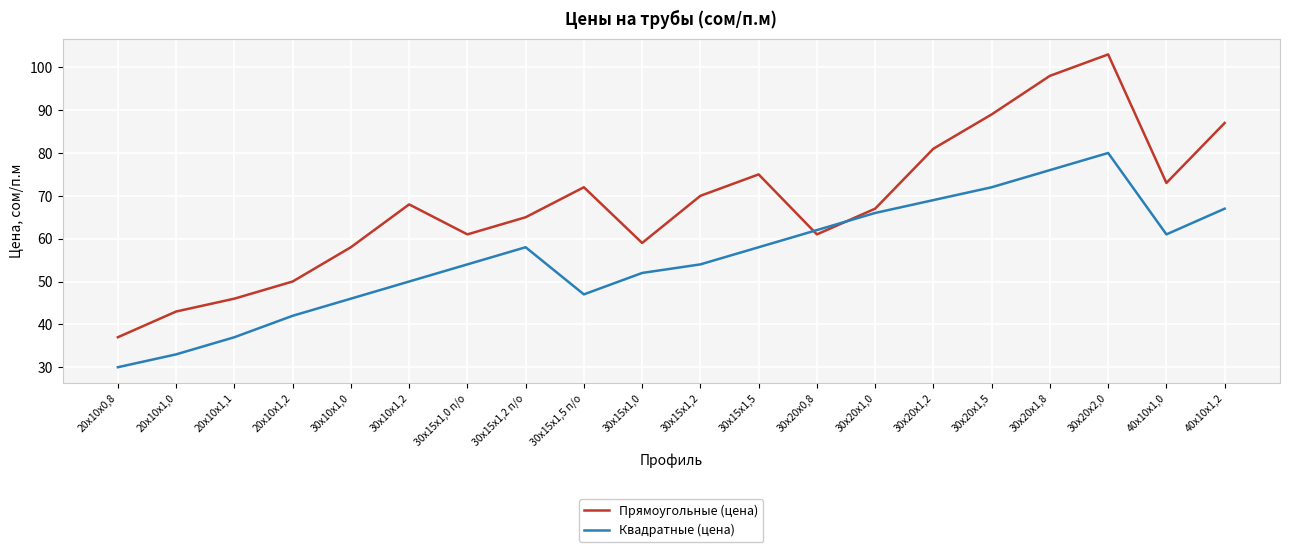

Is it true that Прямоугольные (цена) equals 43 at 20х10х1,0?

True